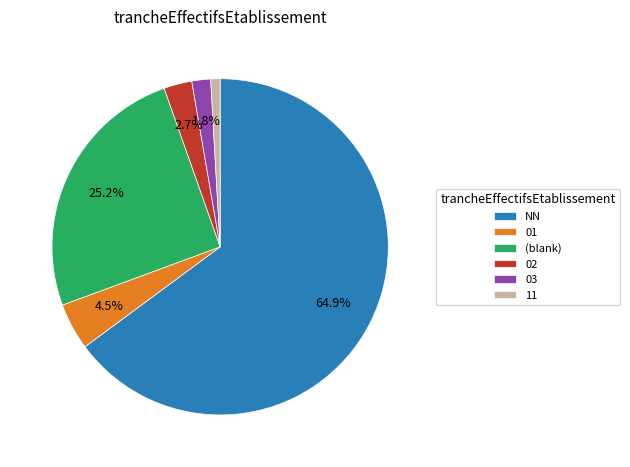

True or false: 02 accounts for 13% of the total.

False